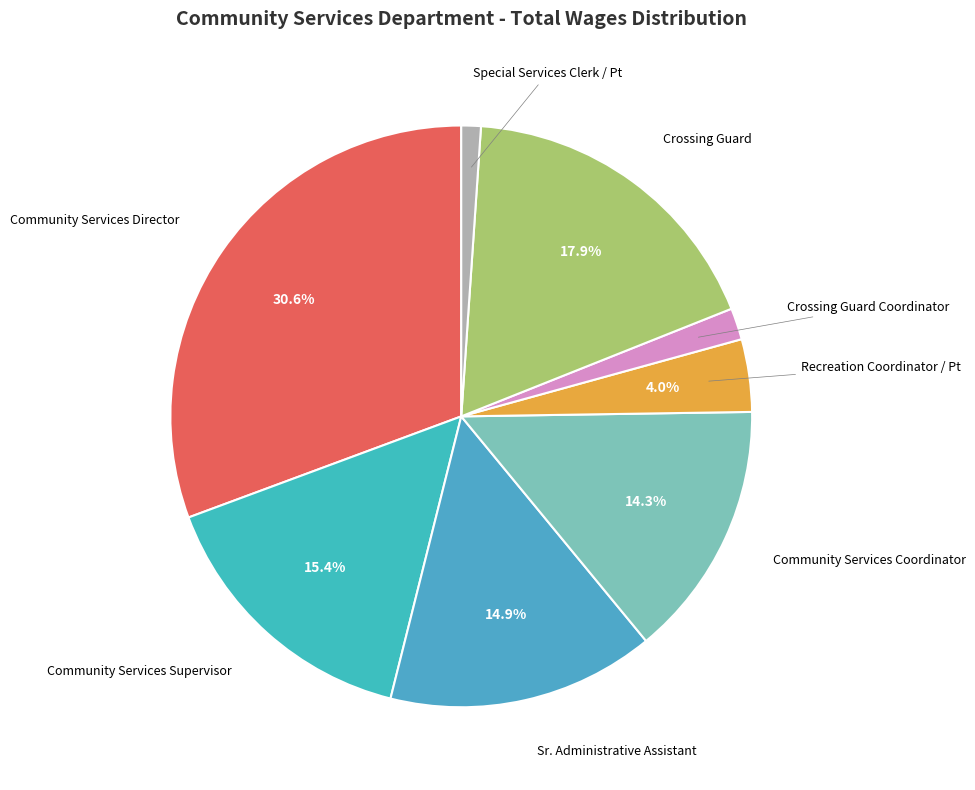

Count the number of slices in the pie.

8